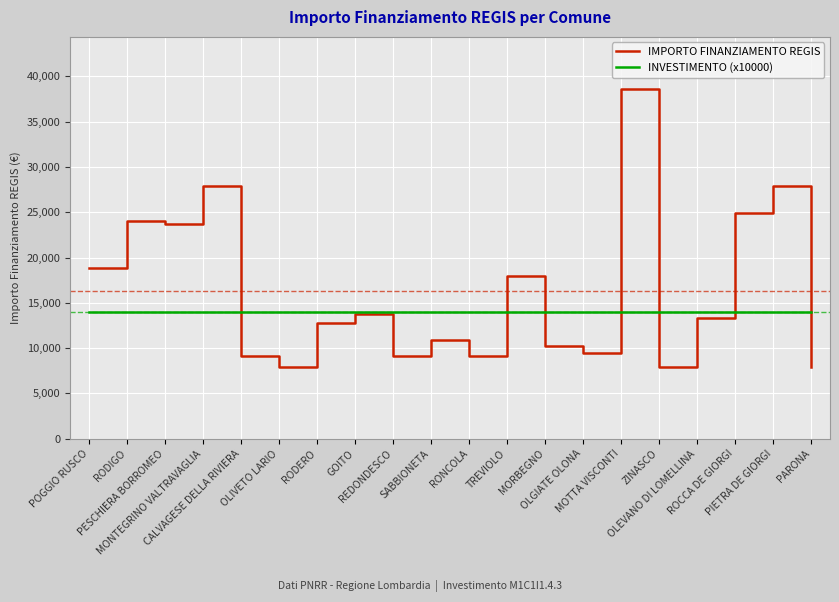

After their last crossing, which series has the higher values: INVESTIMENTO (x10000) or IMPORTO FINANZIAMENTO REGIS?

INVESTIMENTO (x10000)